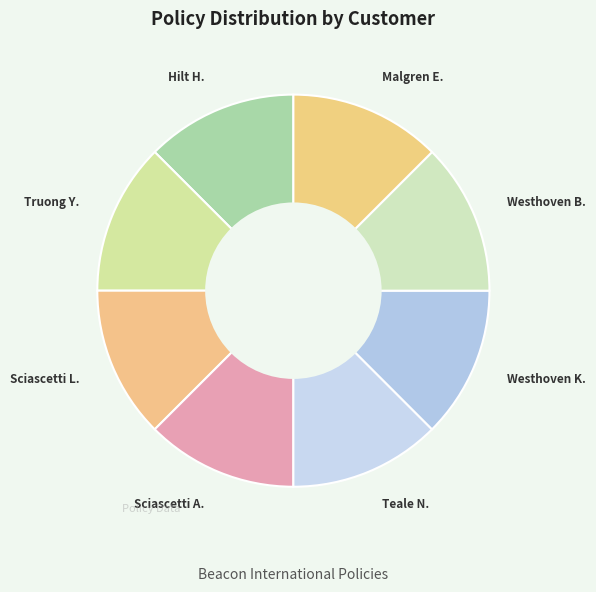

Which category has the biggest portion of the pie?

Hilt Heather Sue